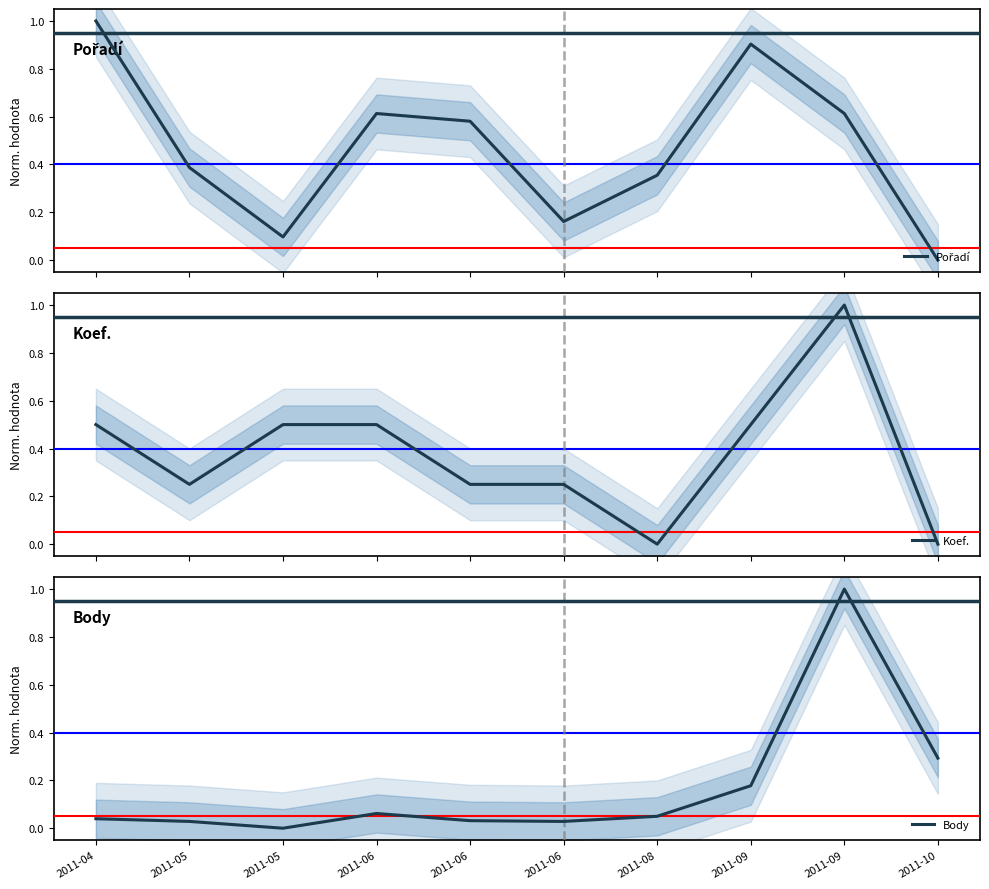

Reading right to left, transcribe all the data shown in this chart.

Pořadí: 2011-10=0.0	2011-09=0.6	2011-09=0.9	2011-08=0.4	2011-06=0.2	2011-06=0.6	2011-06=0.6	2011-05=0.1	2011-05=0.4	2011-04=1.0
Koef.: 2011-10=0.0	2011-09=1.0	2011-09=0.5	2011-08=0.0	2011-06=0.2	2011-06=0.2	2011-06=0.5	2011-05=0.5	2011-05=0.2	2011-04=0.5
Body: 2011-10=0.3	2011-09=1.0	2011-09=0.2	2011-08=0.0	2011-06=0.0	2011-06=0.0	2011-06=0.1	2011-05=0.0	2011-05=0.0	2011-04=0.0